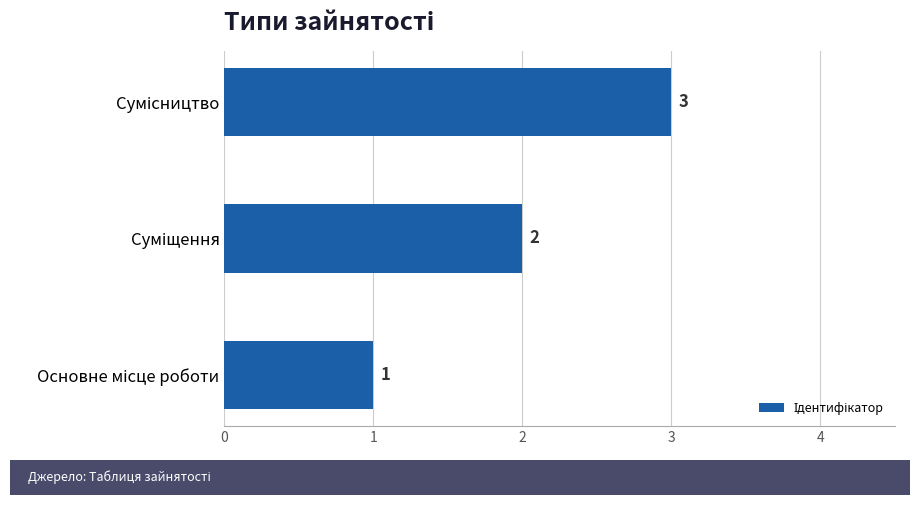

Count the values in the range 1 to 3.

3